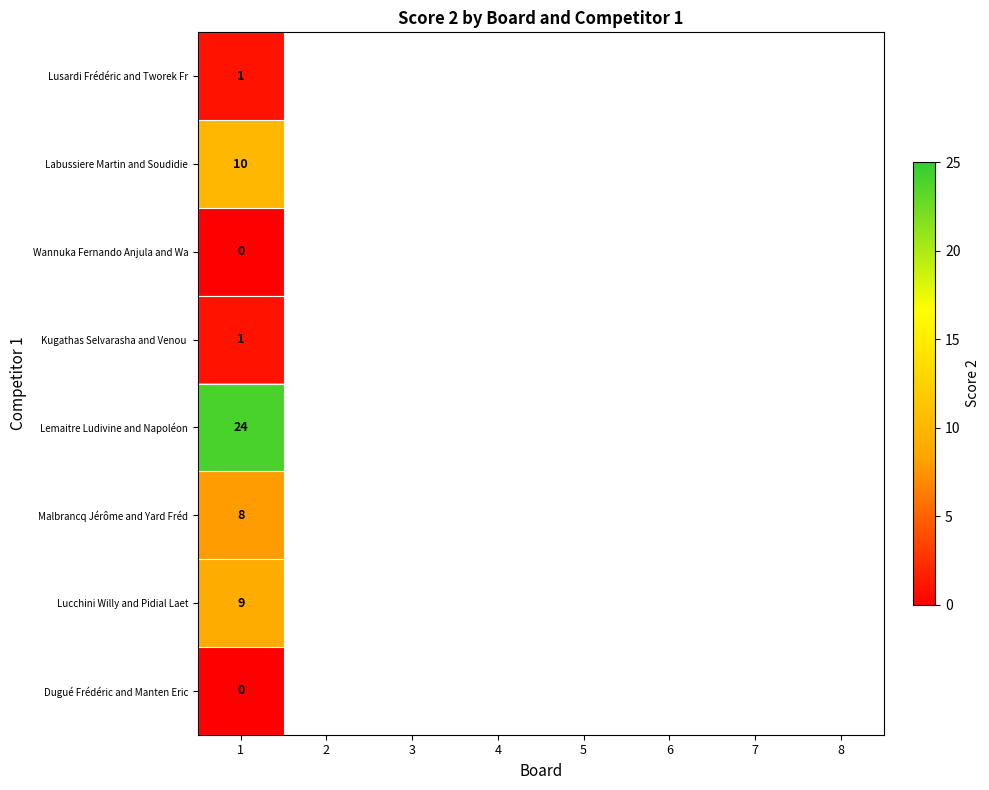

How many data points does each series have?

8